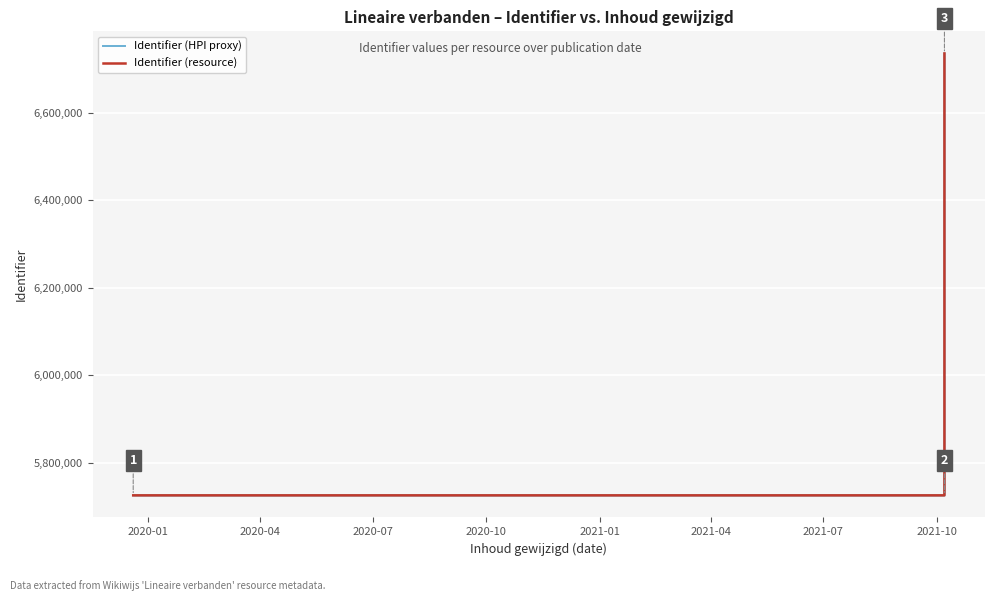

The Identifier (resource) series shows 2188431 at 13. True or false?

False